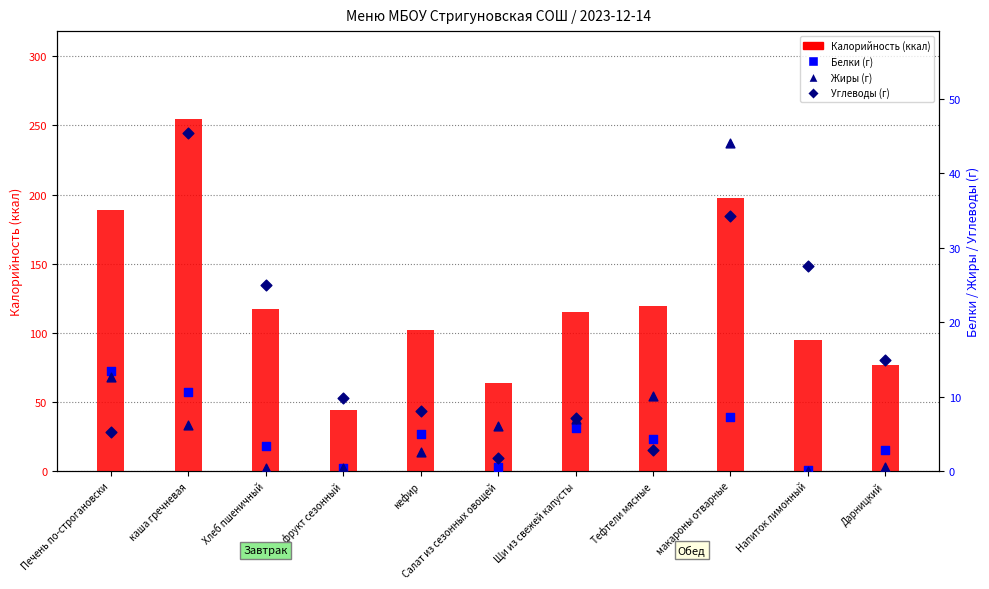

Which series has the largest total across all categories?

Калорийность